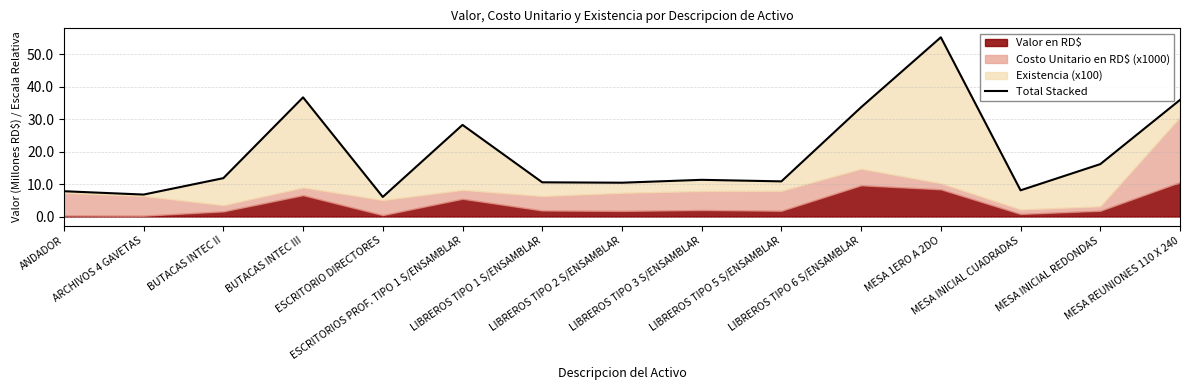

What is the value of the 8th point from the left?

10.4